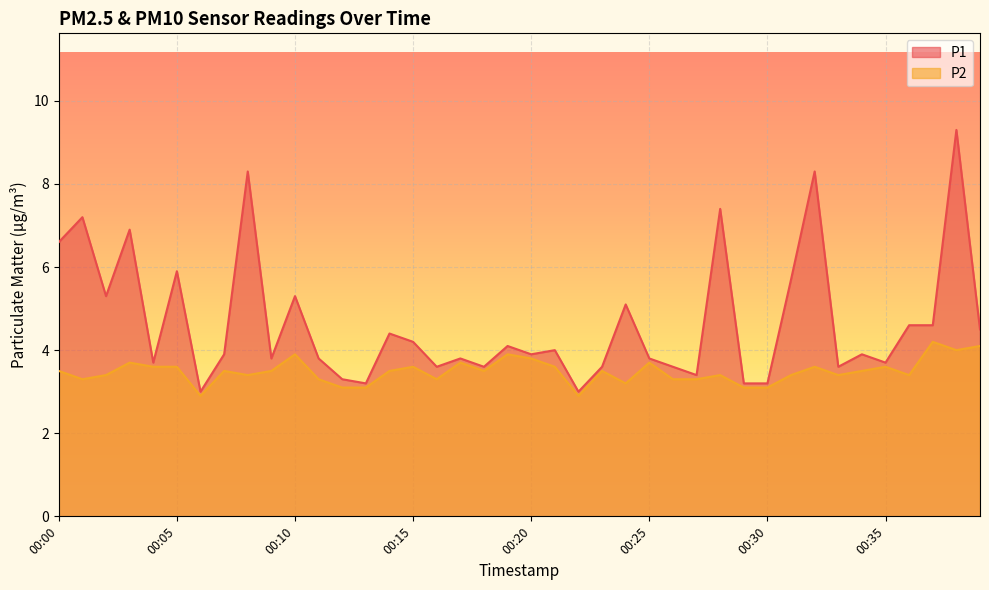

How many categories are shown in the chart?

40